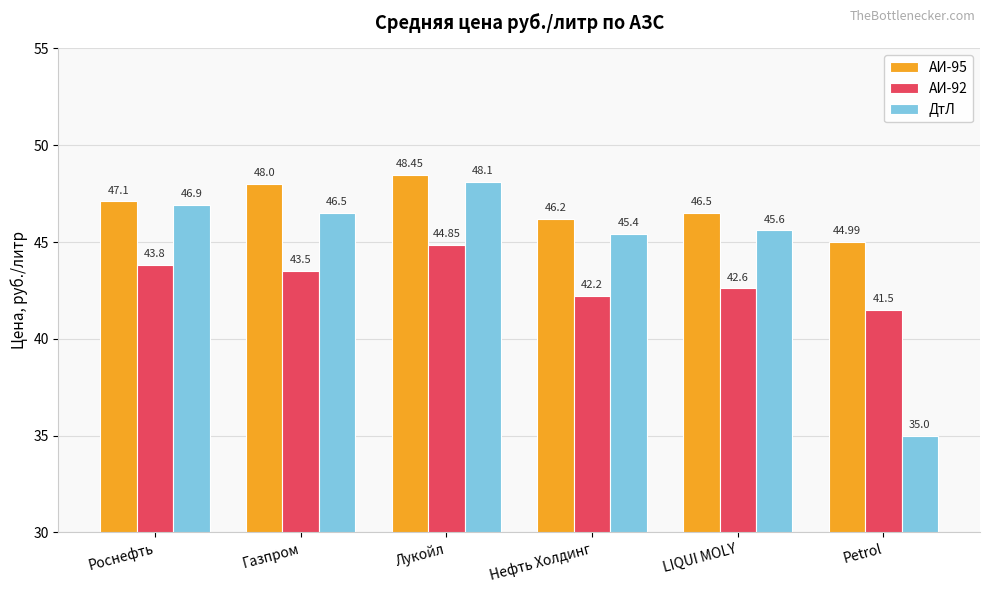

What is the minimum value shown in the chart?

35.0